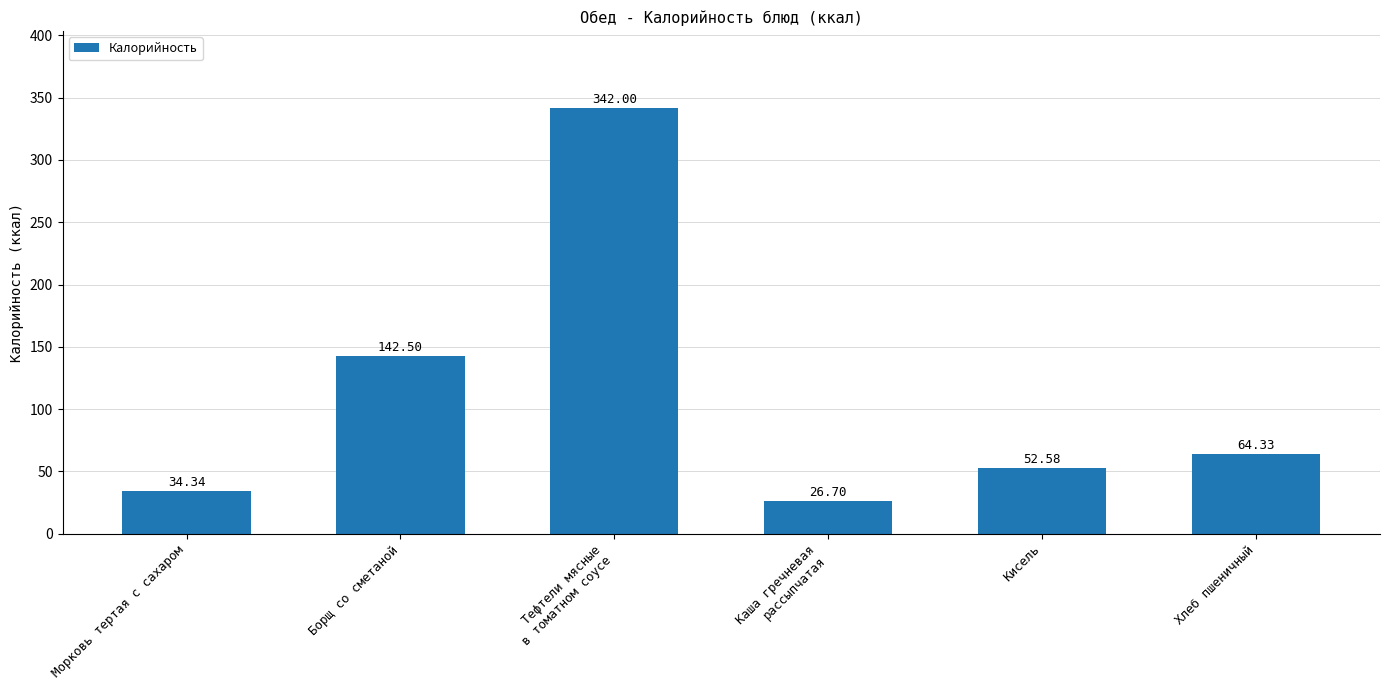

Approximately how many times larger is the value at Каша гречневая
рассыпчатая compared to Хлеб пшеничный?

0.4